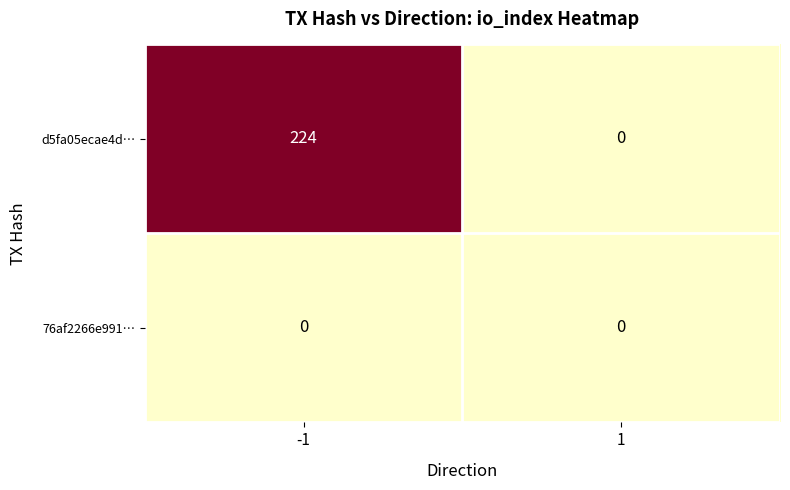

Which series has the largest range (max minus min)?

d5fa05ecae4d…